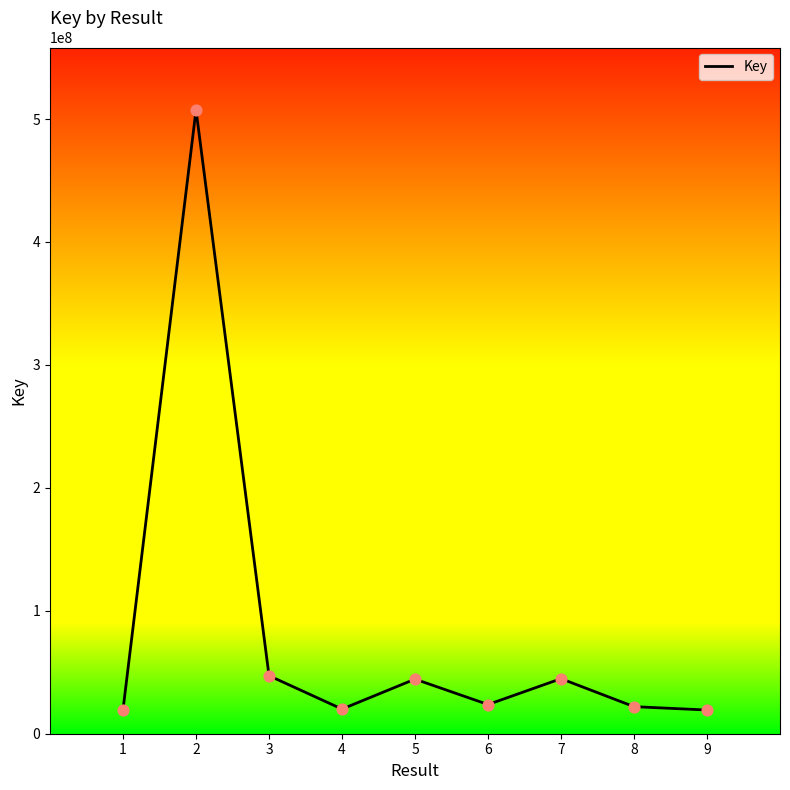

What is the ratio of the value at 9 to the value at 1?

1.0